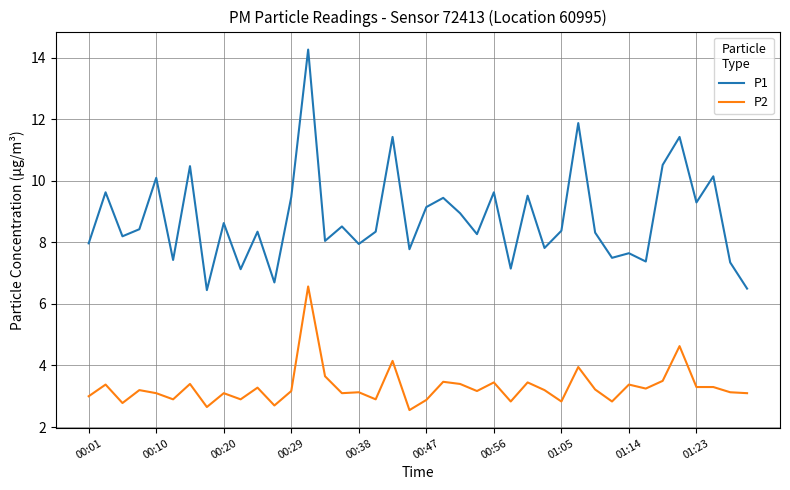

What is the maximum value shown in the chart?

14.3